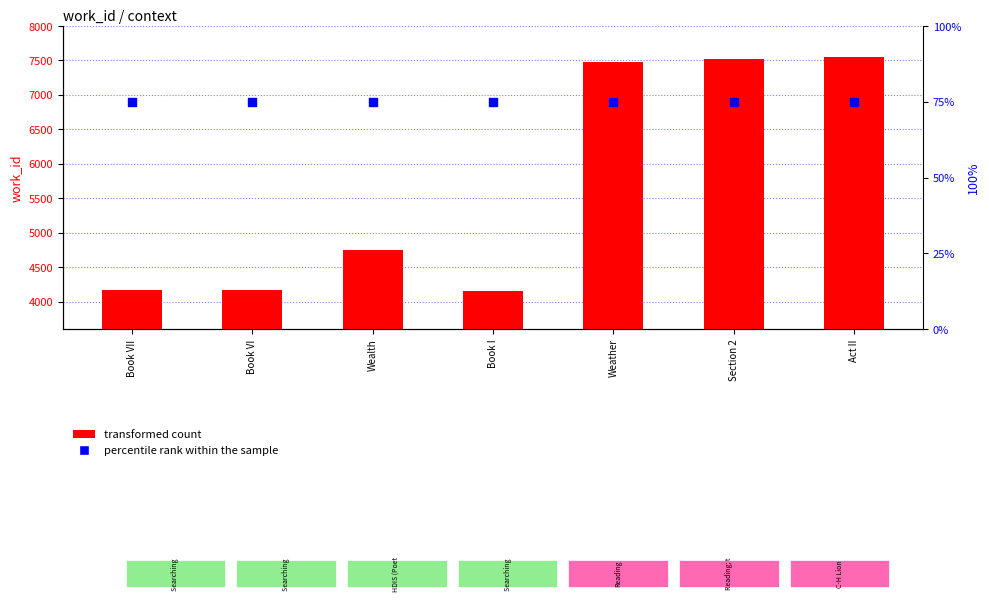

What are all the series names shown in the legend?

transformed count, percentile rank within the sample